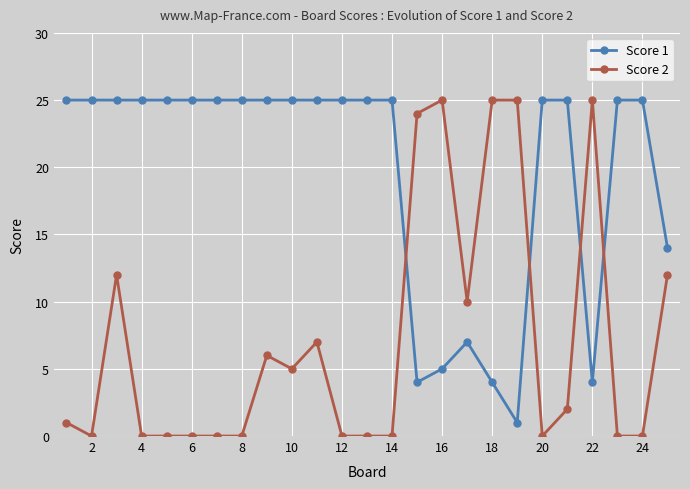

Which series ends up on top after the final intersection of Score 2 and Score 1?

Score 1